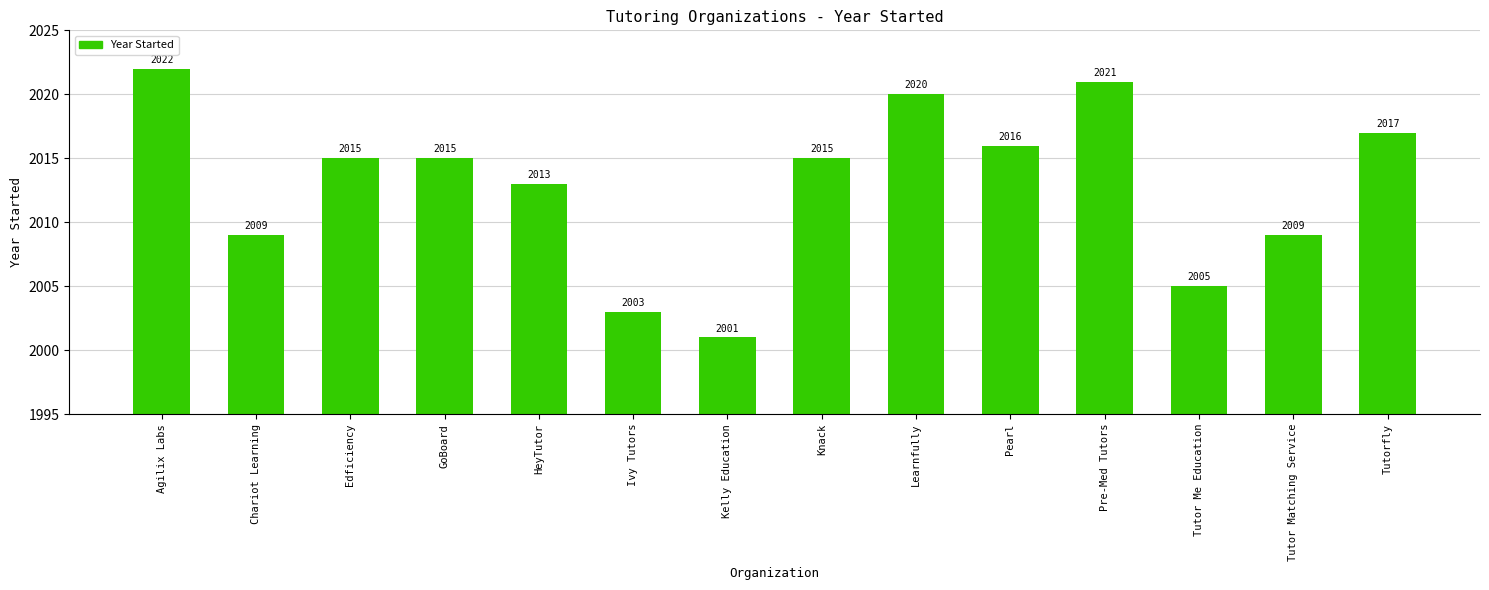

Reading right to left, transcribe all the data shown in this chart.

2017	2009	2005	2021	2016	2020	2015	2001	2003	2013	2015	2015	2009	2022